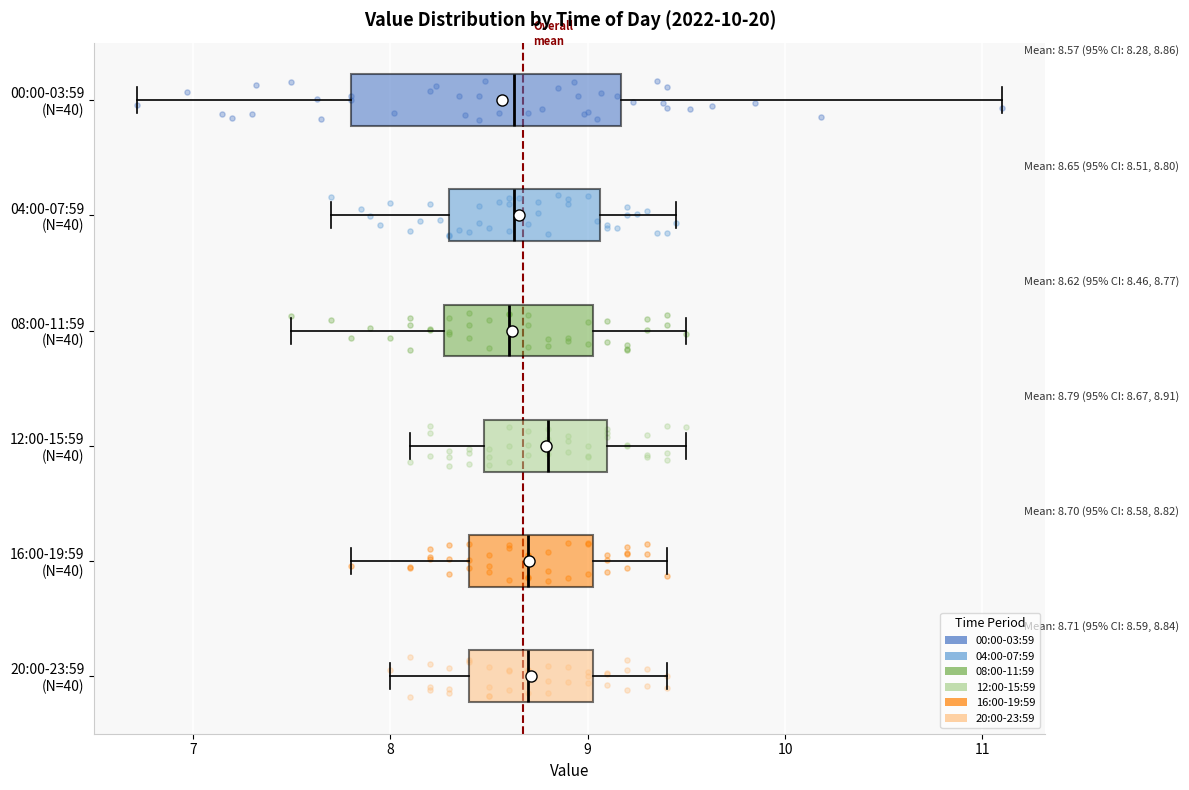

Which box is the widest, from its left edge to its right edge?

00:00-03:59 (N=40)